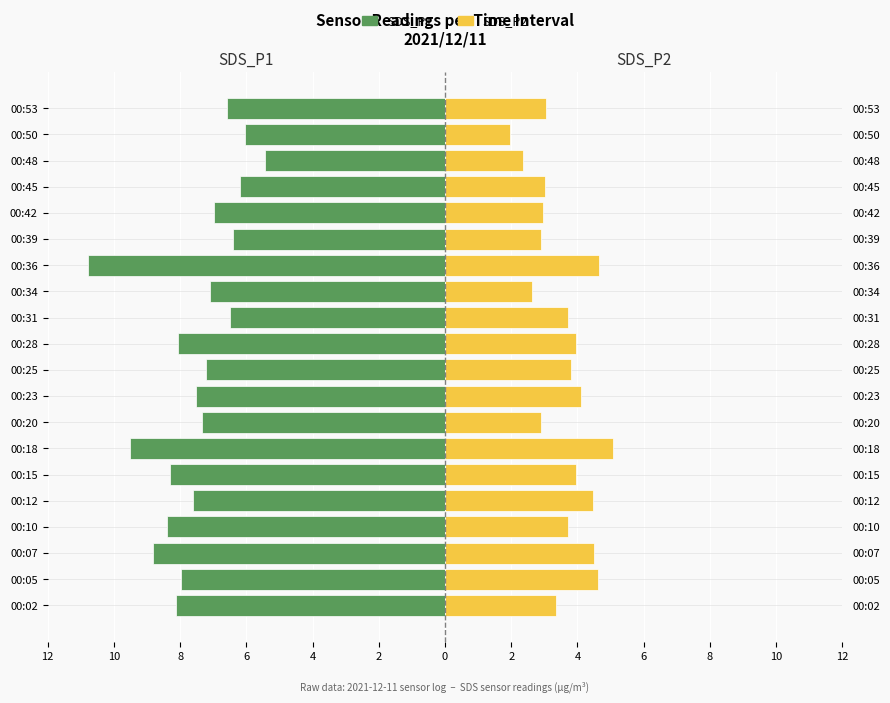

Which series has the widest spread of values?

SDS_P1